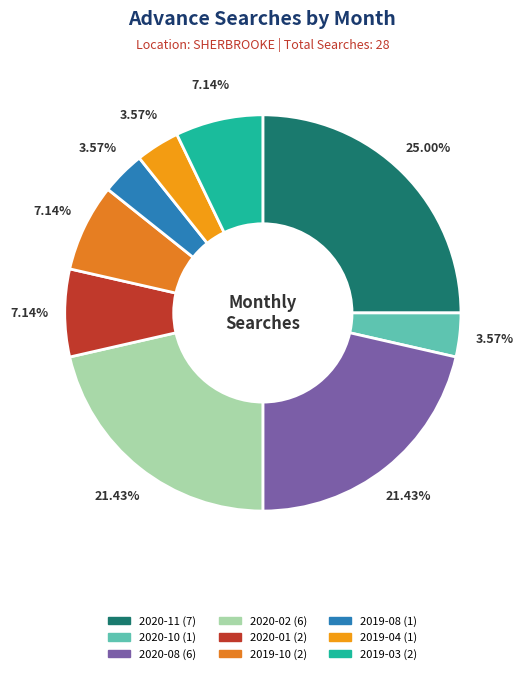

Is it true that 2019-08 is 4% of the pie?

True